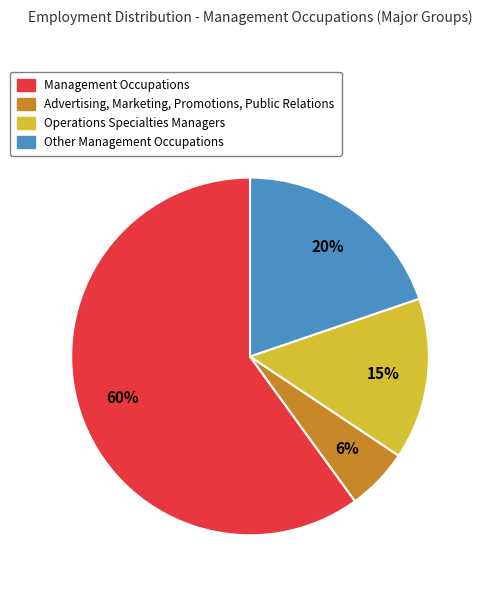

Is the sum of Other Management Occupations and Advertising, Marketing, Promotions, Public Relations greater than half?

No